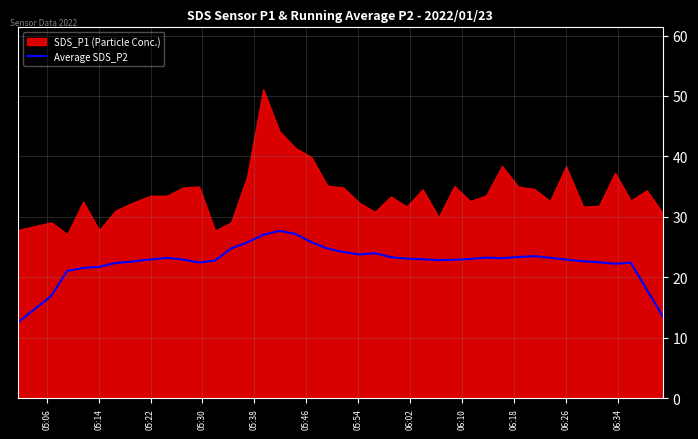

What is the lowest value of the Average SDS_P2 series?

12.6